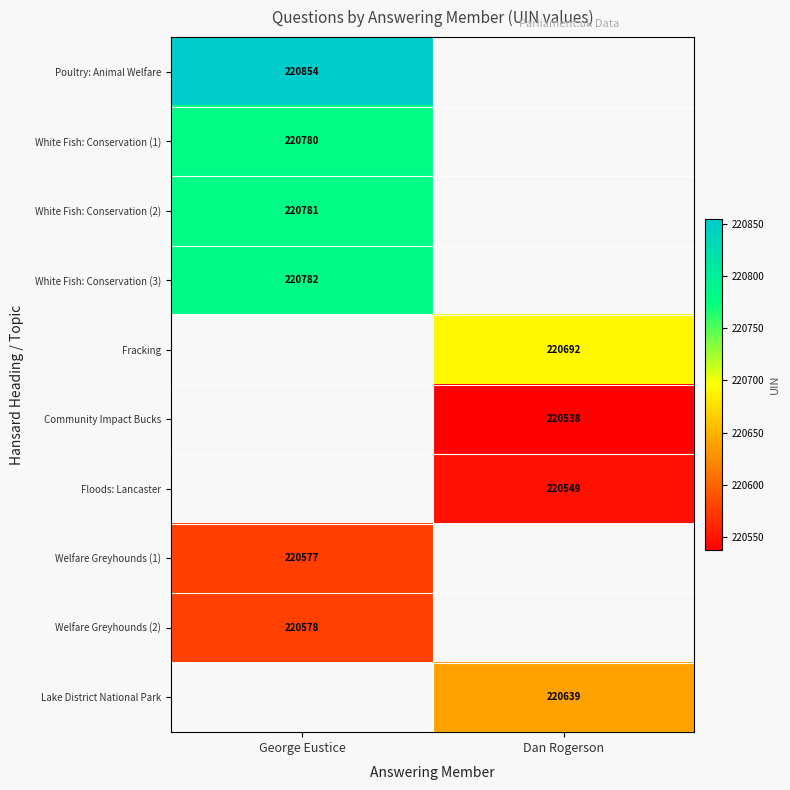

The Poultry: Animal Welfare series shows 220854 at George Eustice. True or false?

True